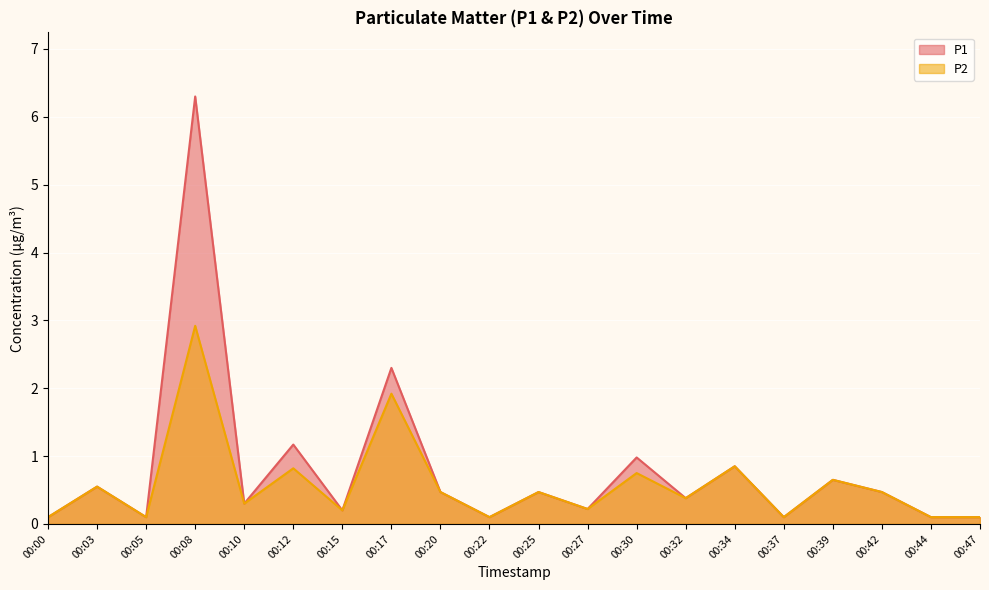

Does the chart display data point markers on the line(s)?

No